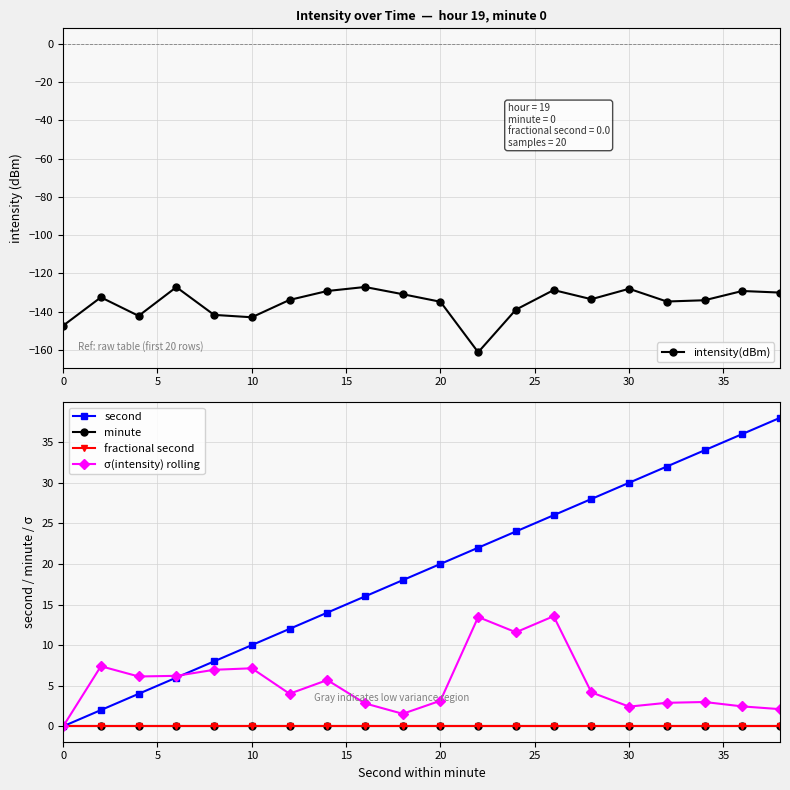

True or false: minute has more than 0 interior local peaks.

False